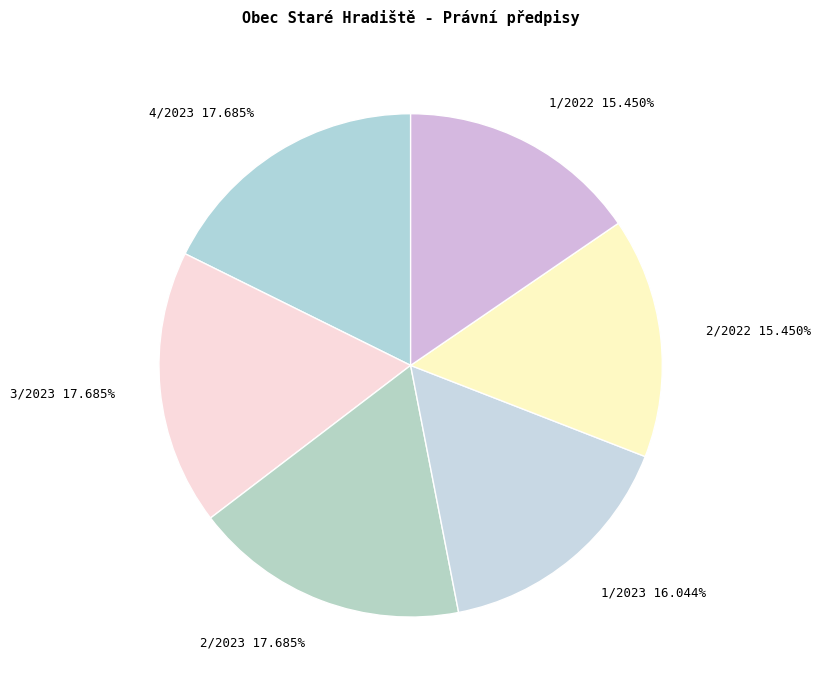

The 3/2023 slice represents 18% of the pie. True or false?

True